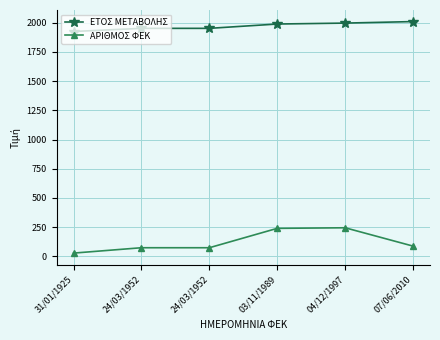

List the labels in order of ΕΤΟΣ ΜΕΤΑΒΟΛΗΣ value, largest first.

07/06/2010, 04/12/1997, 03/11/1989, 24/03/1952, 24/03/1952, 31/01/1925